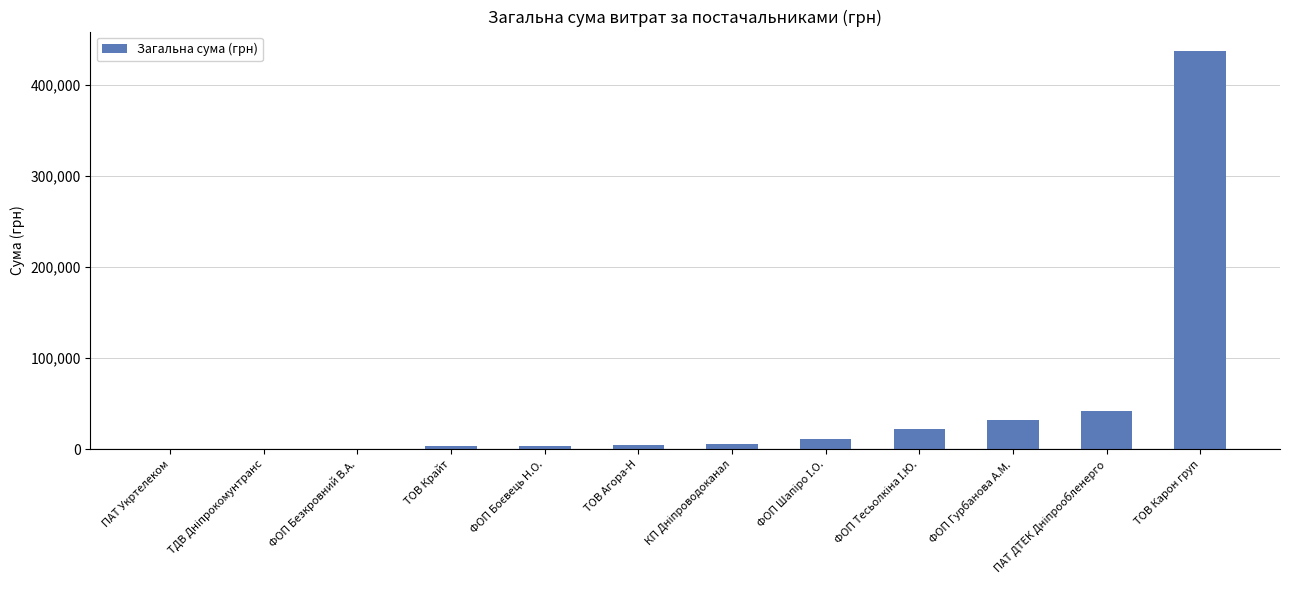

What is the approximate value at ТОВ Карон груп?

436580.3